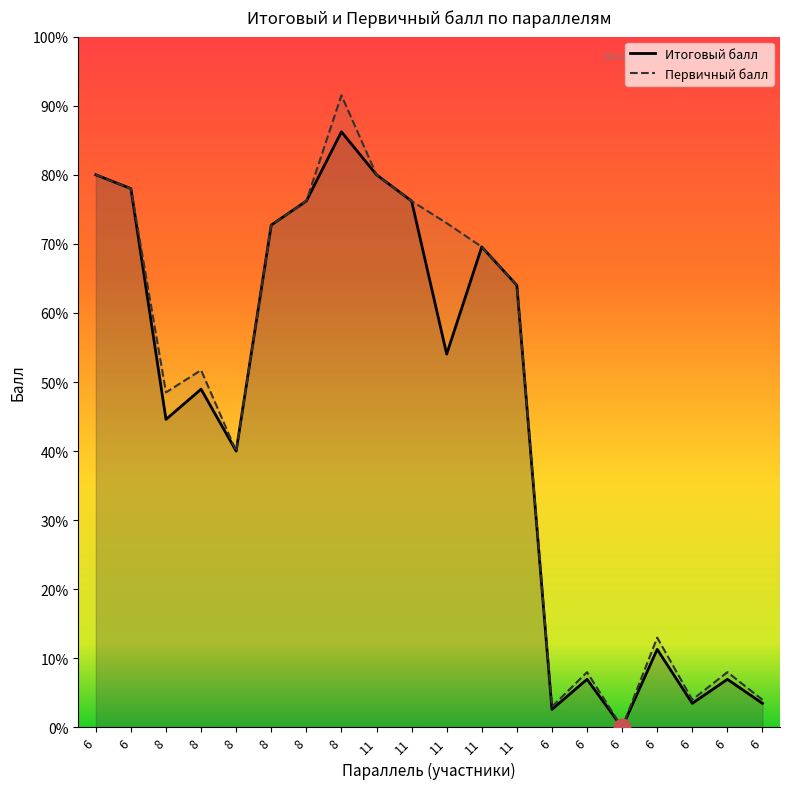

What is the maximum value for Итоговый балл?

86.2